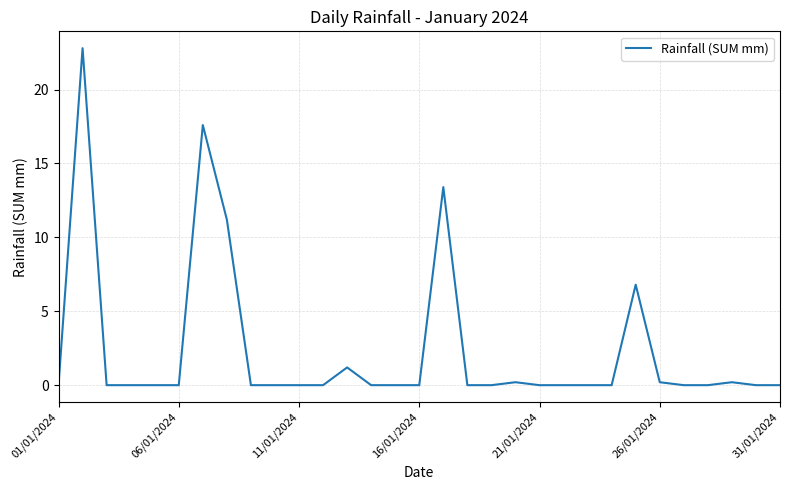

What is the greatest value displayed?

22.8